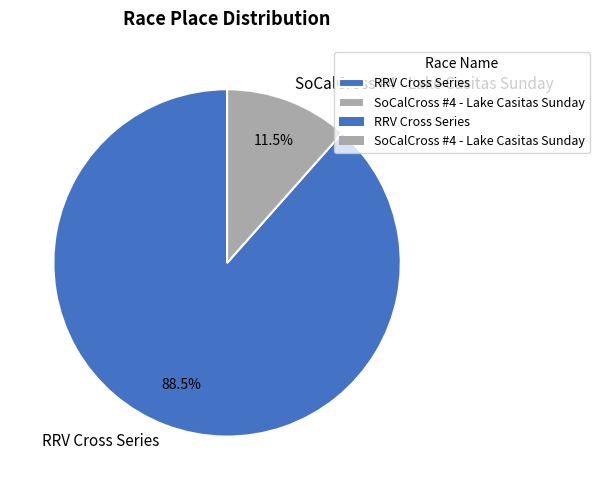

Approximately how many times larger is the value at RRV Cross Series compared to SoCalCross #4 - Lake Casitas Sunday?

7.7